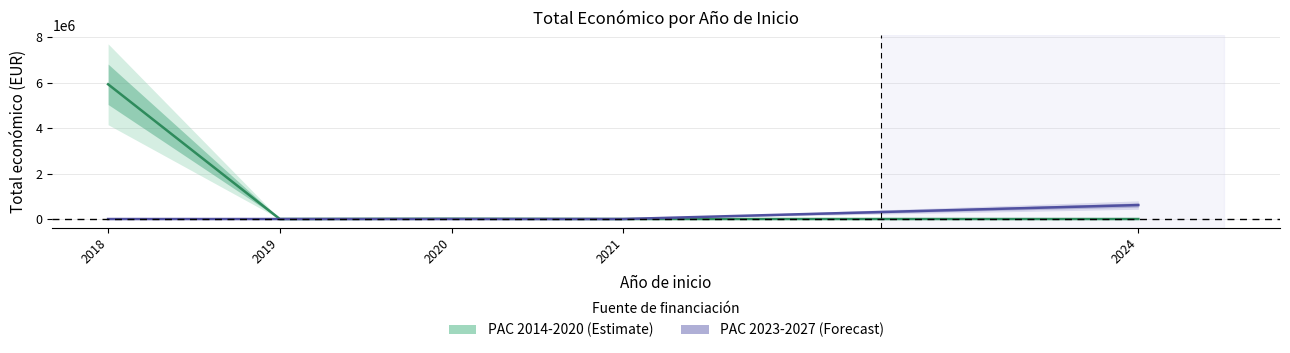

Does the chart display data point markers on the line(s)?

No